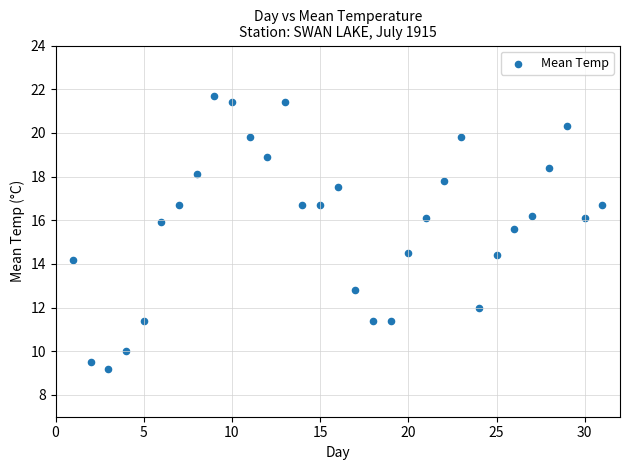

What is the range of Y values (max minus min)?

12.5